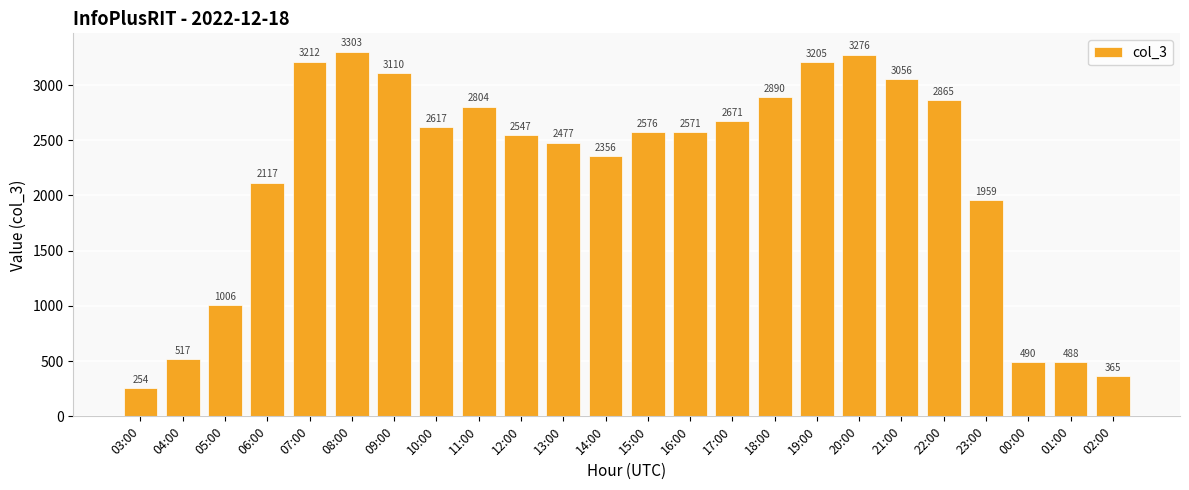

Rank the categories by value from highest to lowest.

08:00, 20:00, 07:00, 19:00, 09:00, 21:00, 18:00, 22:00, 11:00, 17:00, 10:00, 15:00, 16:00, 12:00, 13:00, 14:00, 06:00, 23:00, 05:00, 04:00, 00:00, 01:00, 02:00, 03:00